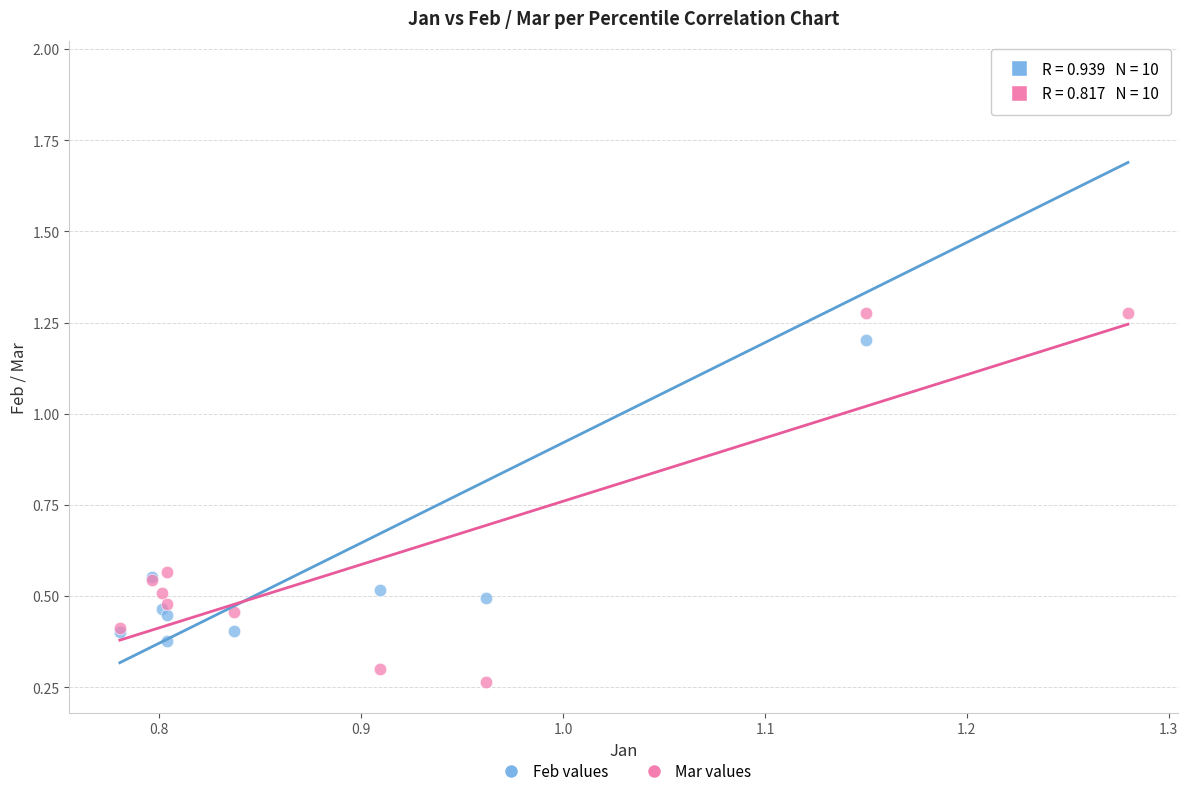

Which series reaches the minimum Y coordinate?

Mar values